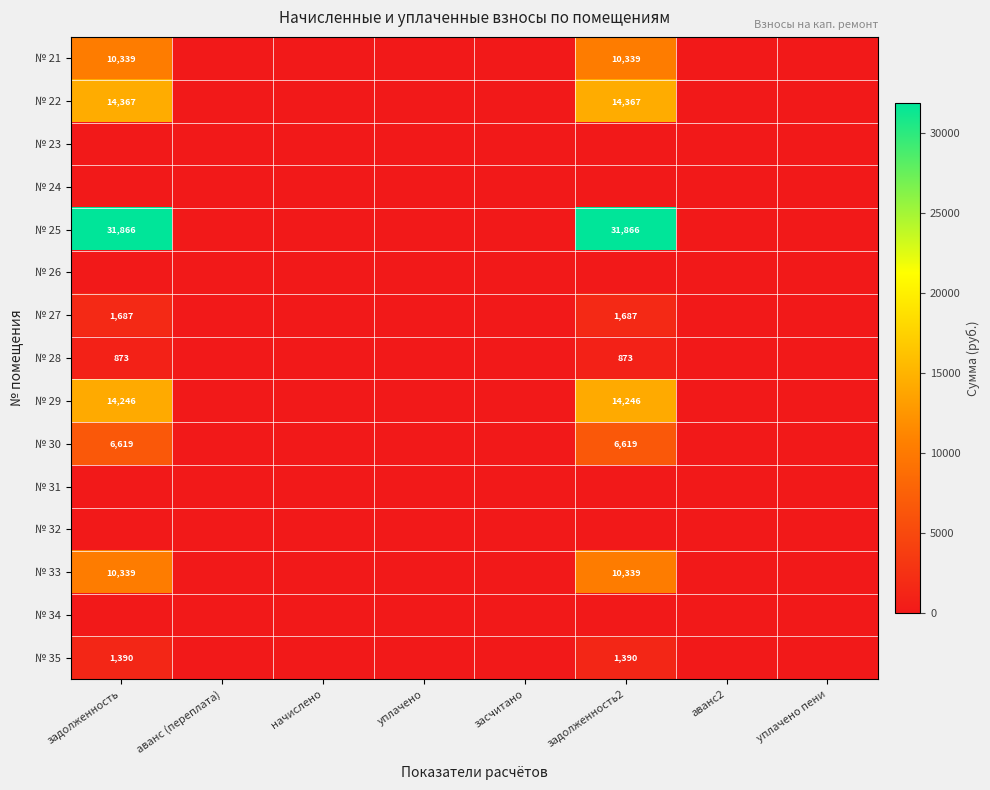

Count the number of data series in this chart.

15